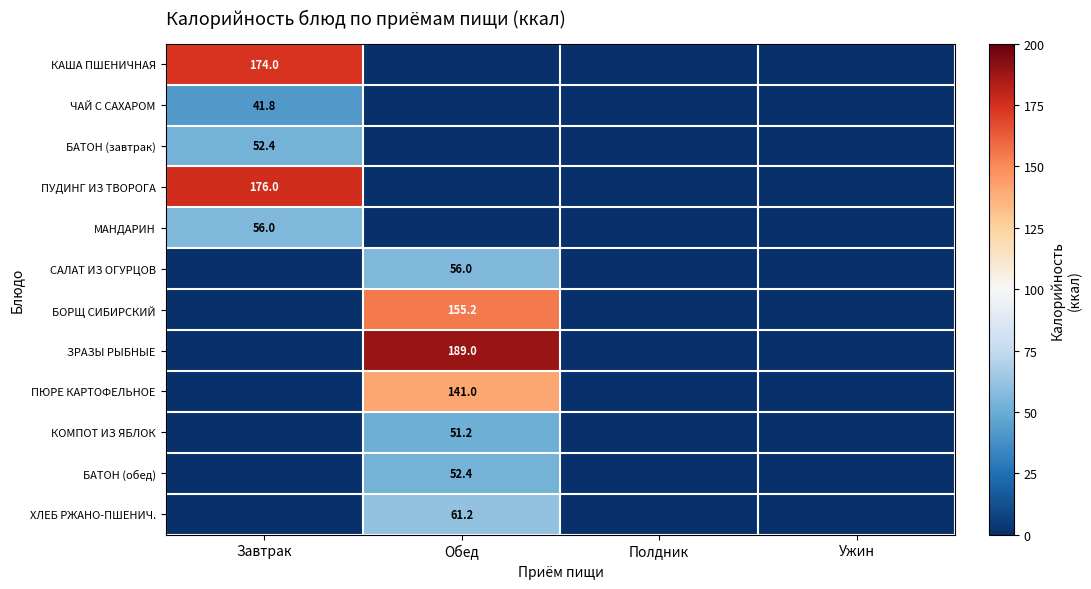

The value of САЛАТ ИЗ ОГУРЦОВ at Обед is 56.0. True or false?

True